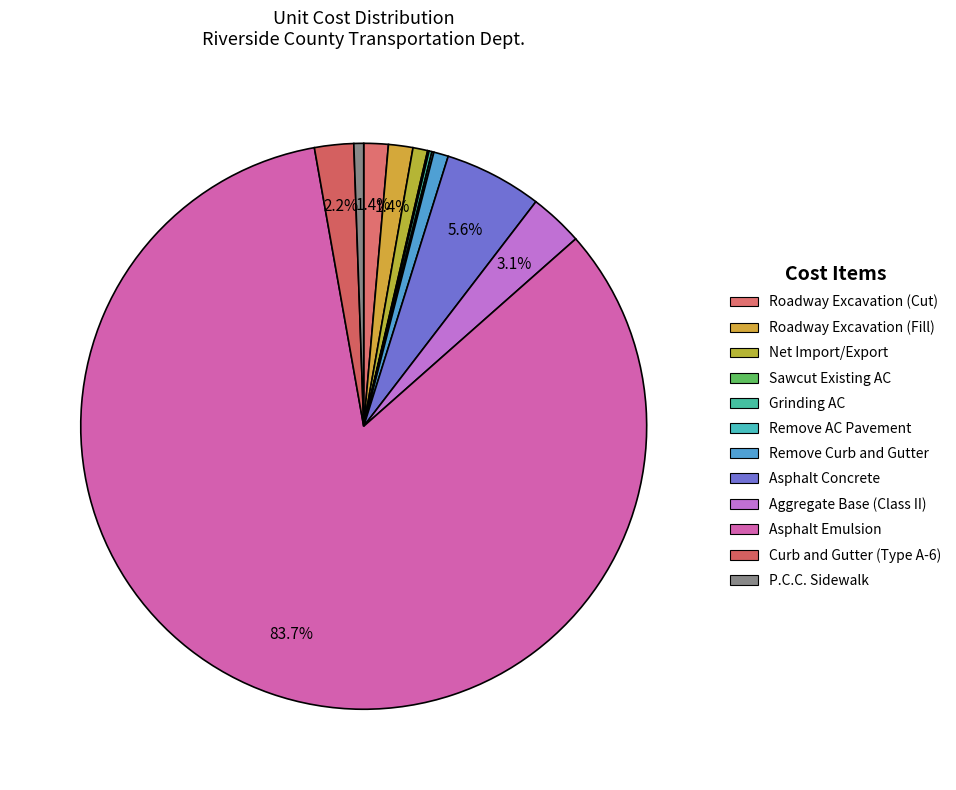

To the nearest percent, what is the difference between the largest and smallest slice percentages?

84%